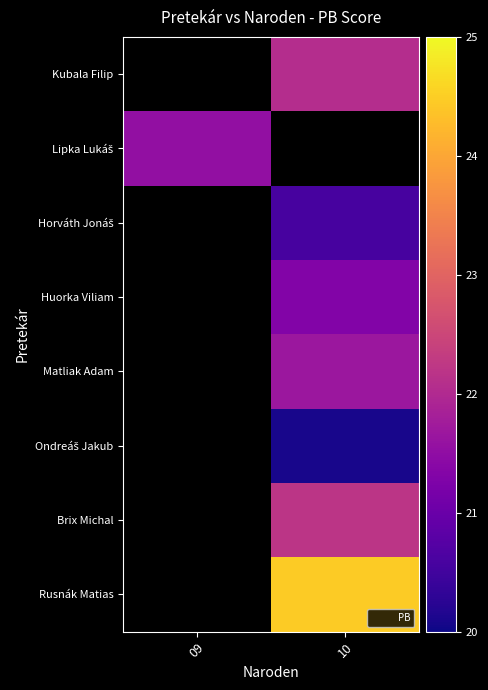

Is the value of Lipka Lukáš at 09 greater than the value of Kubala Filip at 10?

No